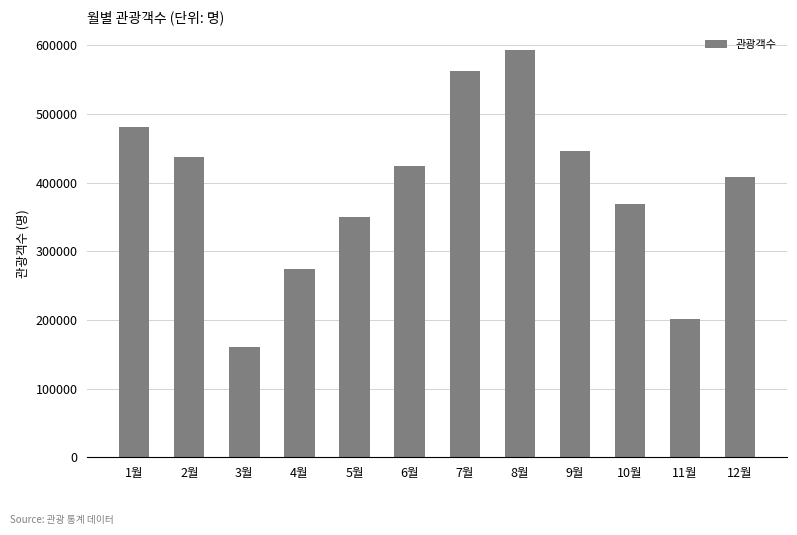

At which category does the chart reach its minimum across all series?

3월